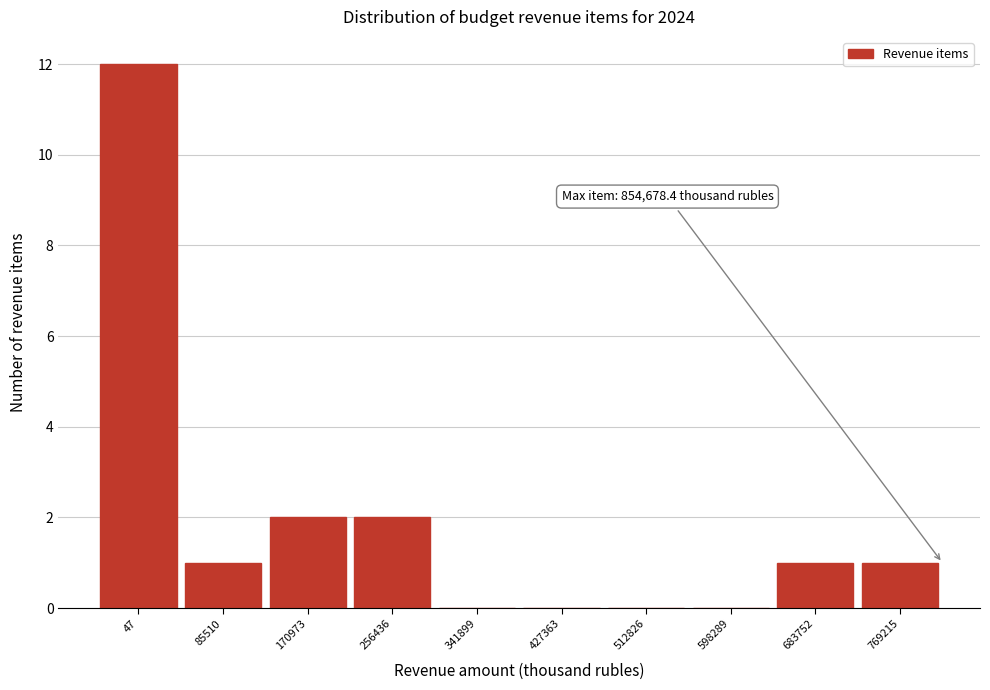

Reading right to left, transcribe all the data shown in this chart.

769215=1	683752=1	598289=0	512826=0	427363=0	341899=0	256436=2	170973=2	85510=1	47=12